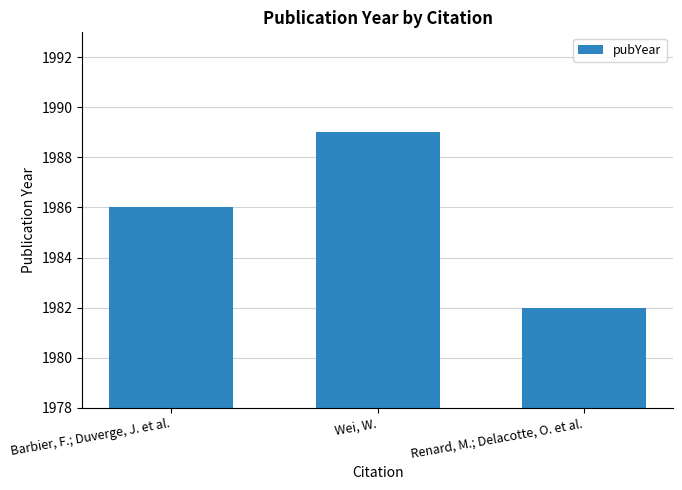

What position from the right is Barbier, F.; Duverge, J. et al.?

3